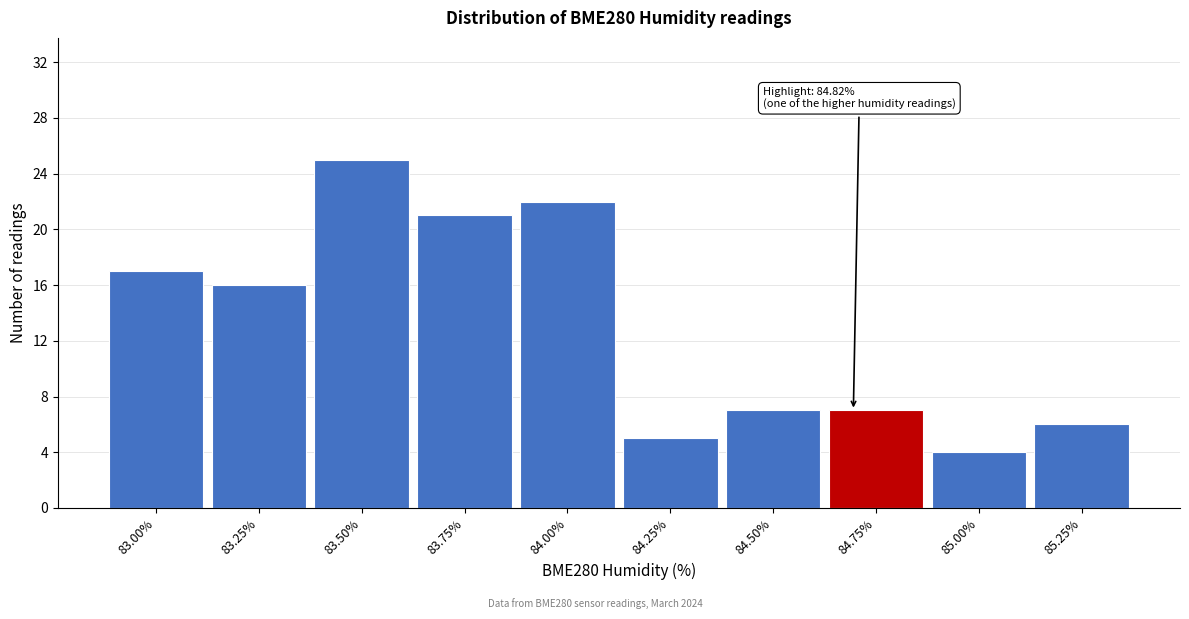

Reading left to right, extract all data points from this chart.

17	16	25	21	22	5	7	7	4	6